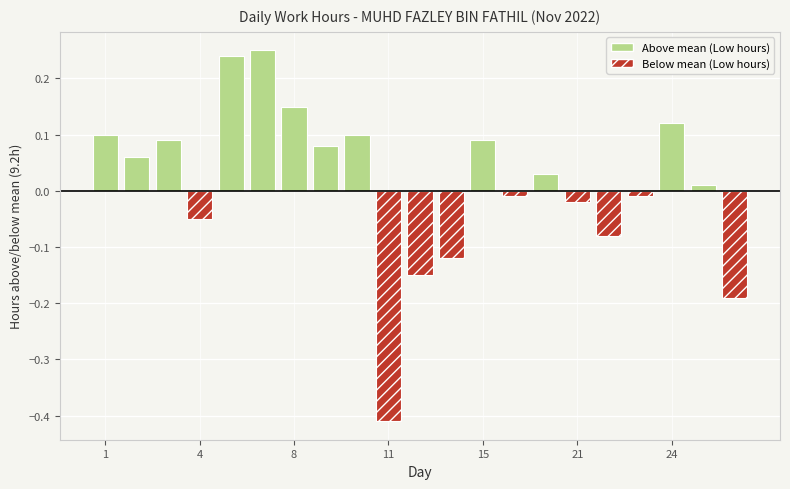

The value at 8 is 0.1. True or false?

True